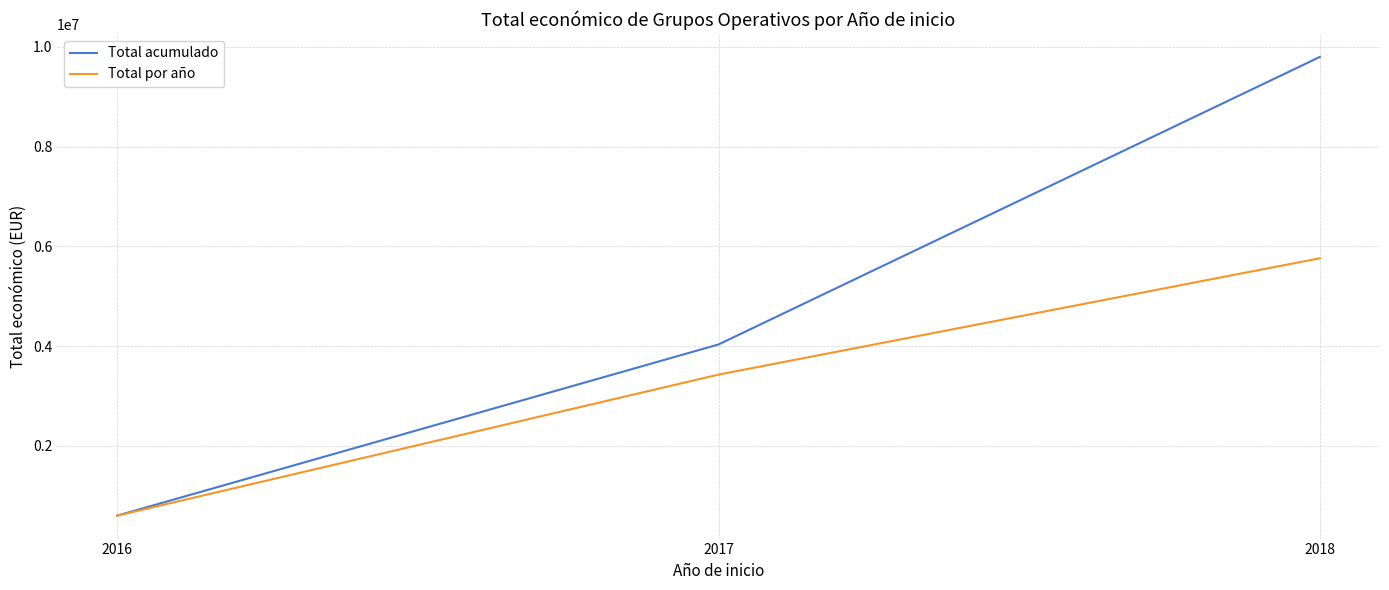

How many lines are shown in the chart?

2